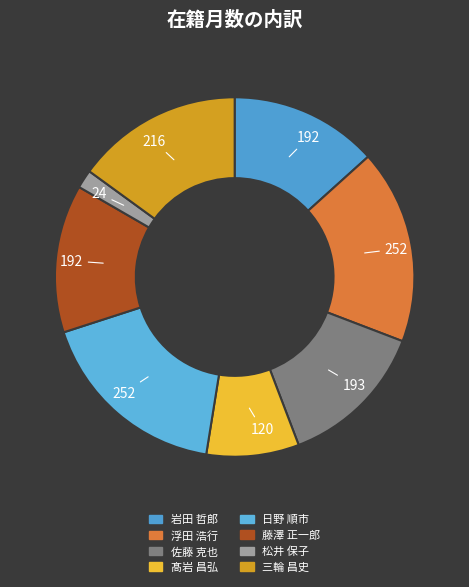

Count the number of slices in the pie.

8